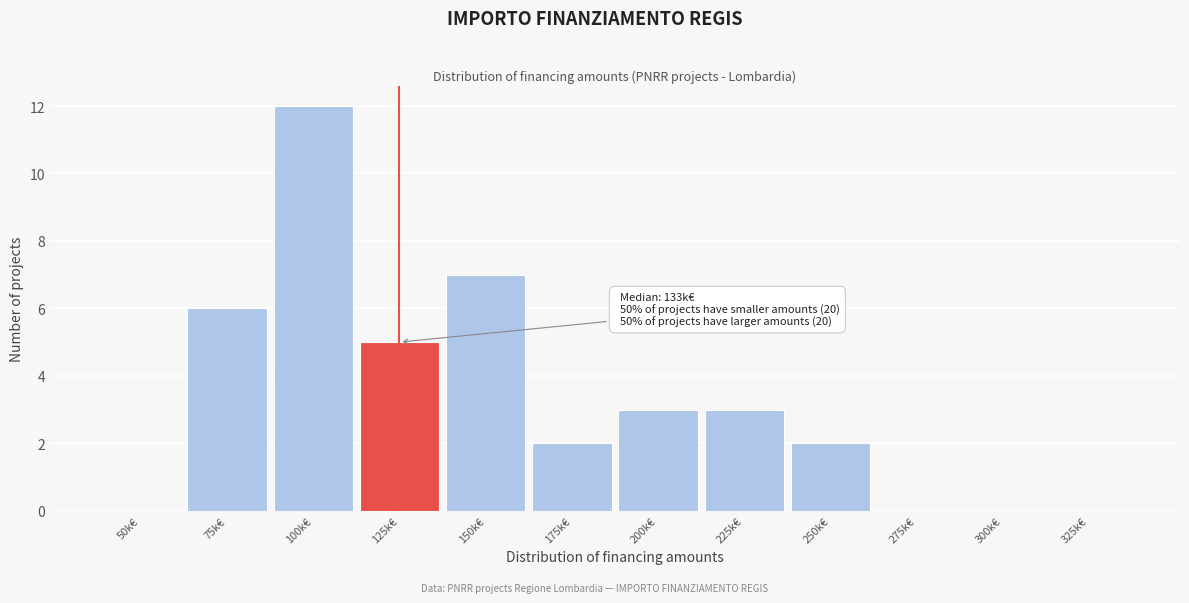

Reading left to right, extract all data points from this chart.

50k€=0	75k€=6	100k€=12	125k€=5	150k€=7	175k€=2	200k€=3	225k€=3	250k€=2	275k€=0	300k€=0	325k€=0